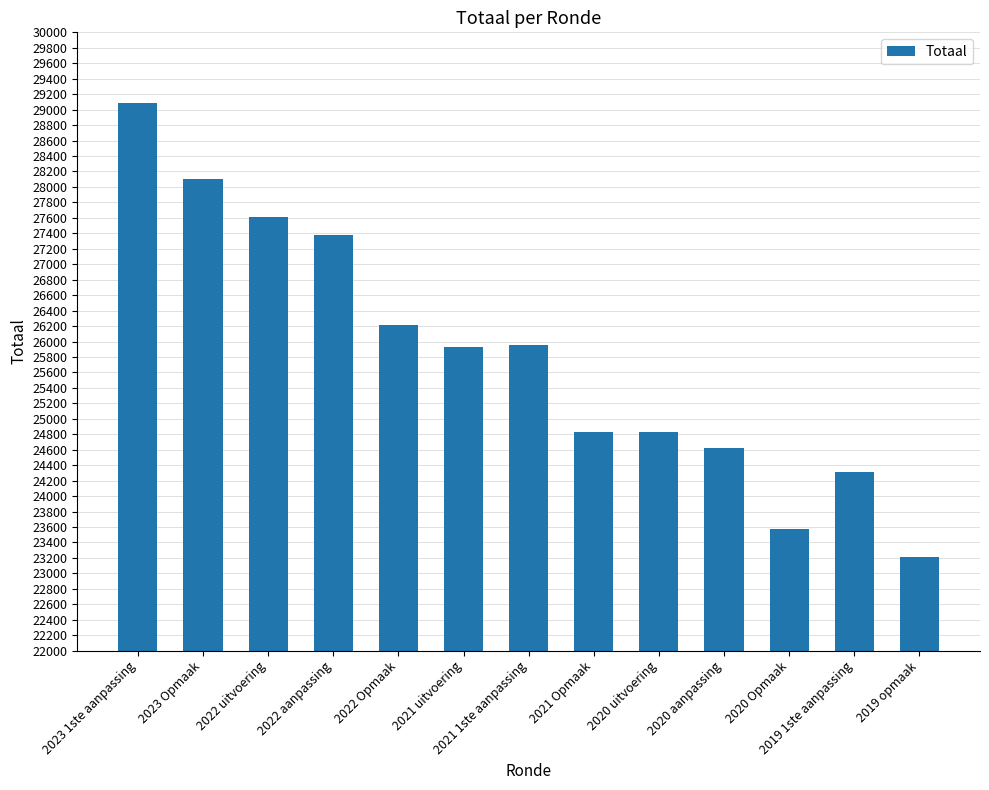

The value at 2022 uitvoering is 7572. True or false?

False